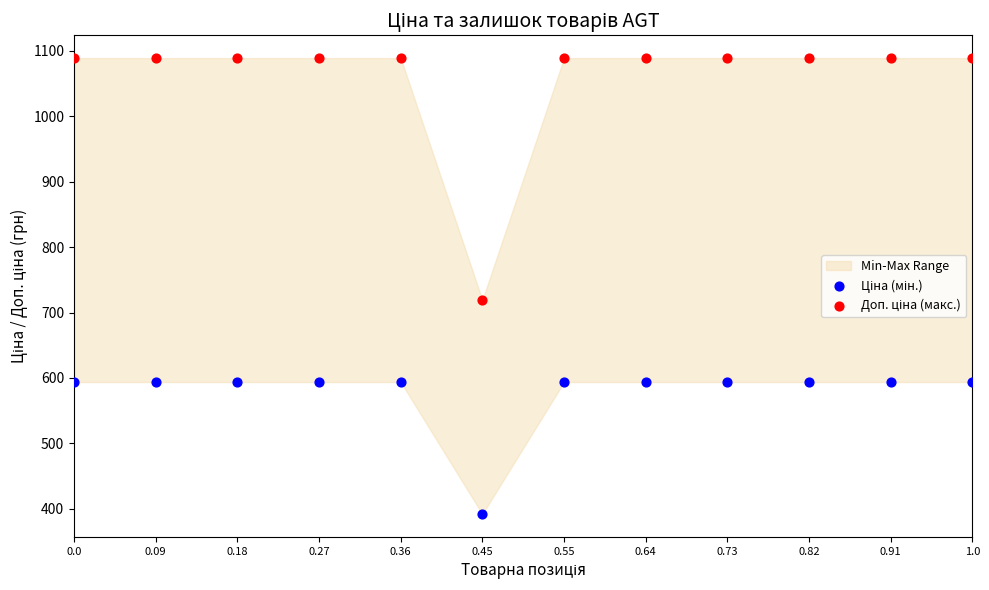

What is the X range (max minus min) for the scatter plot?

1.0